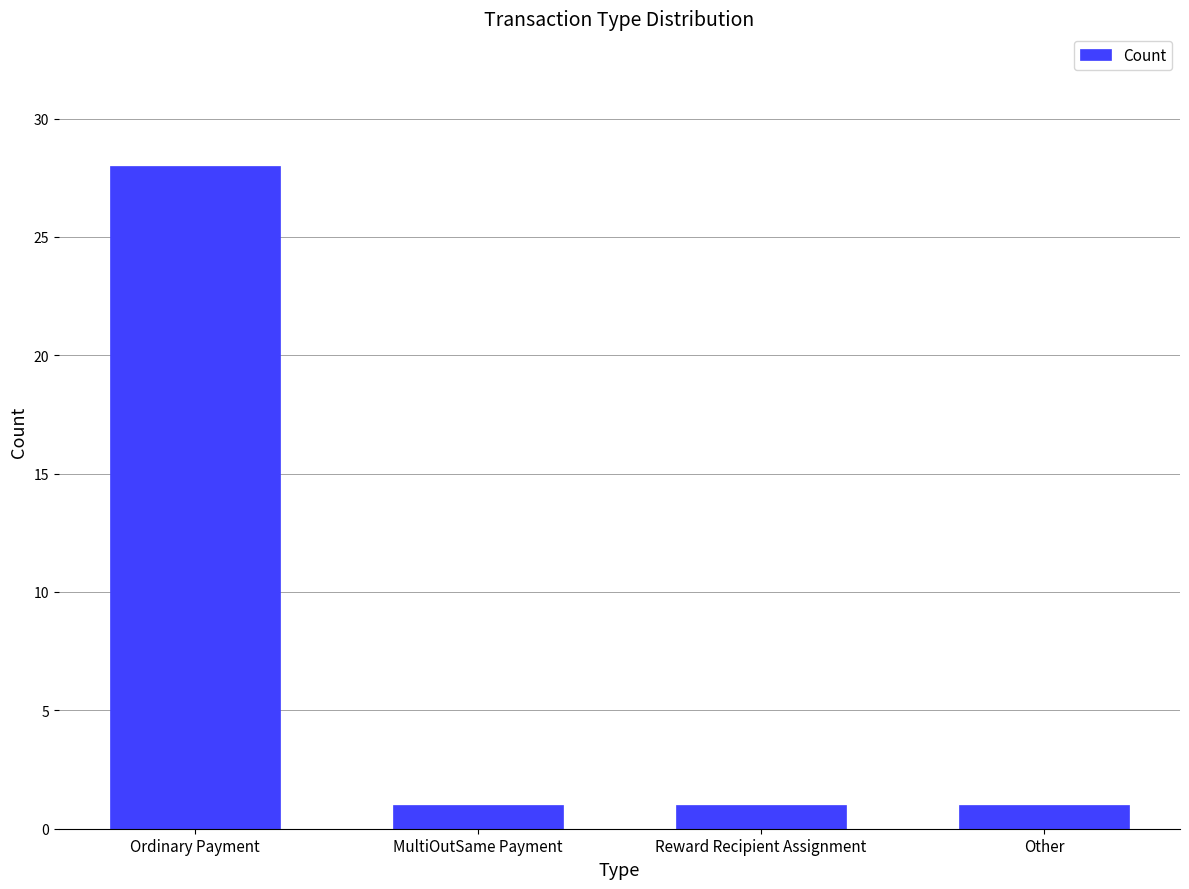

What position from the right is Ordinary Payment?

4